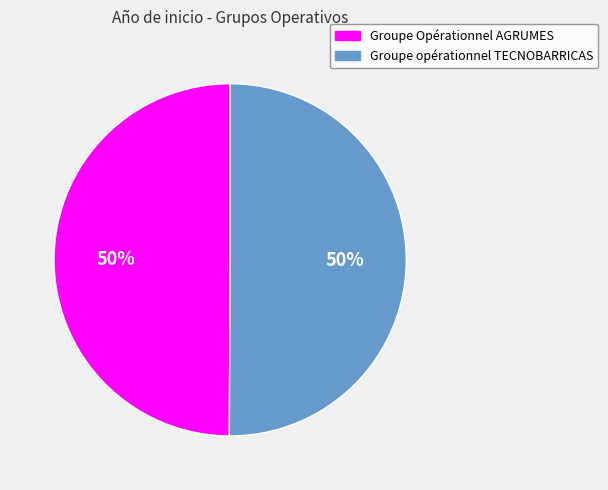

The Groupe Opérationnel AGRUMES slice represents 50% of the pie. True or false?

True